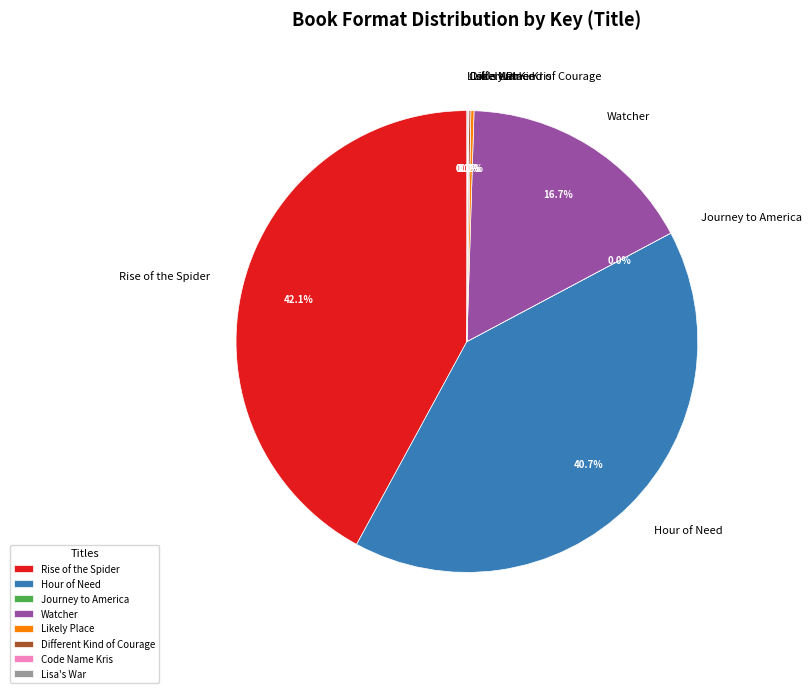

Does Watcher account for over 50% of the chart?

No